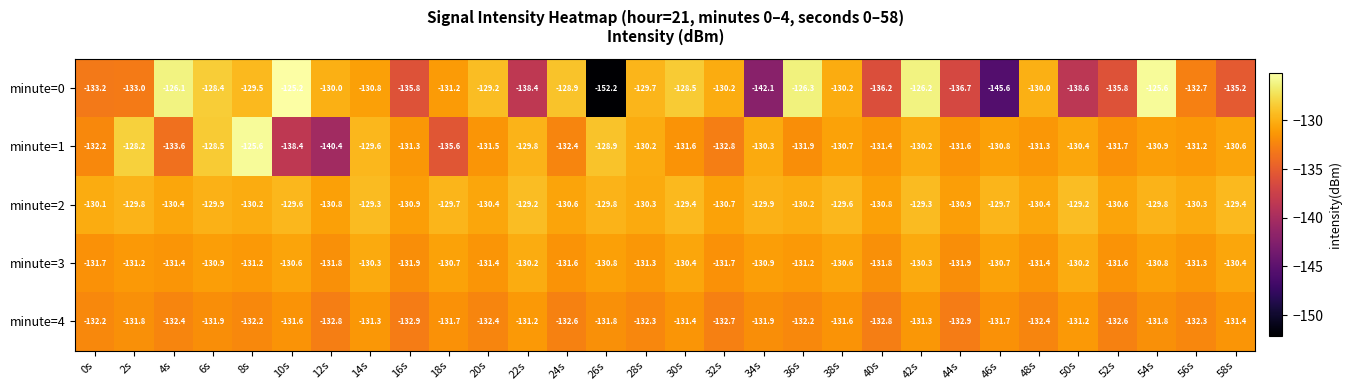

How many data points in minute=0 are less than -130?

17